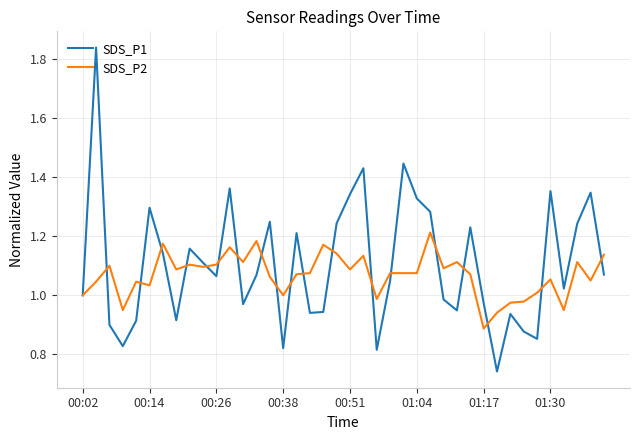

List the series in order of their peak value, highest first.

SDS_P1, SDS_P2